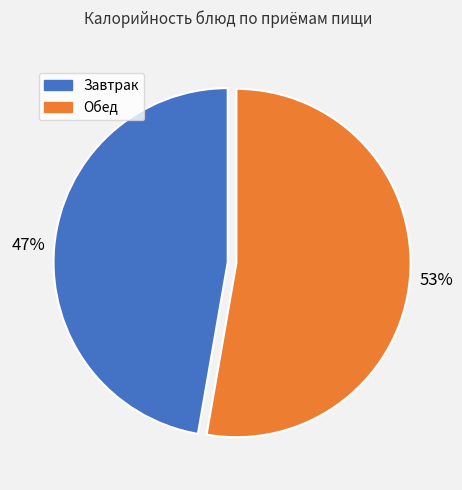

How many segments does this pie chart have?

2